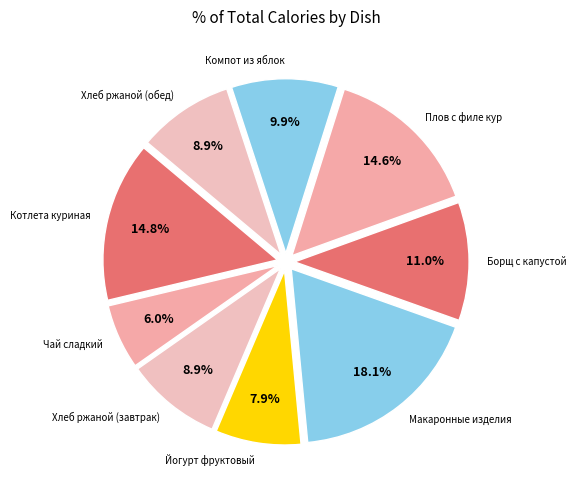

Is there a majority slice in this chart?

No